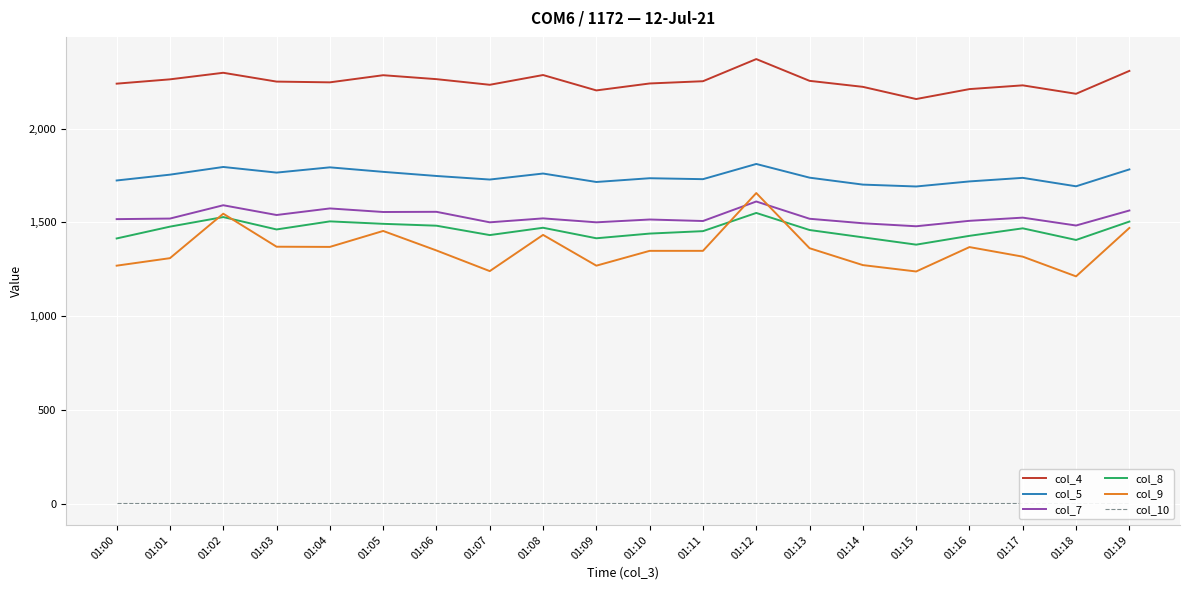

What is the sum of the col_10 values at 01:10 and 01:11?

10